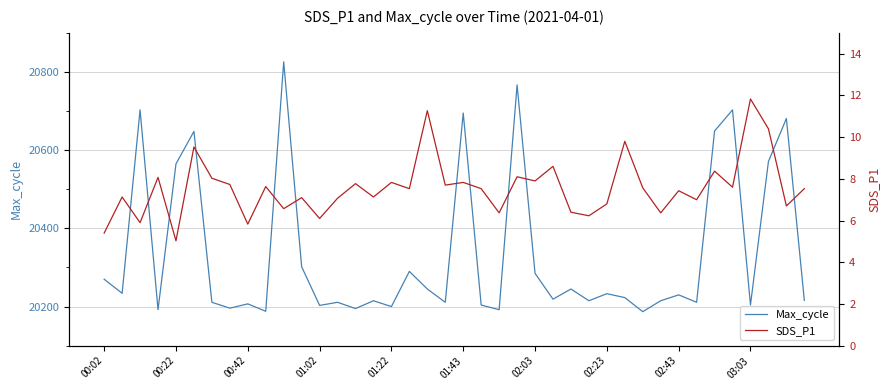

True or false: SDS_P1 and Max_cycle intersect in this chart.

False